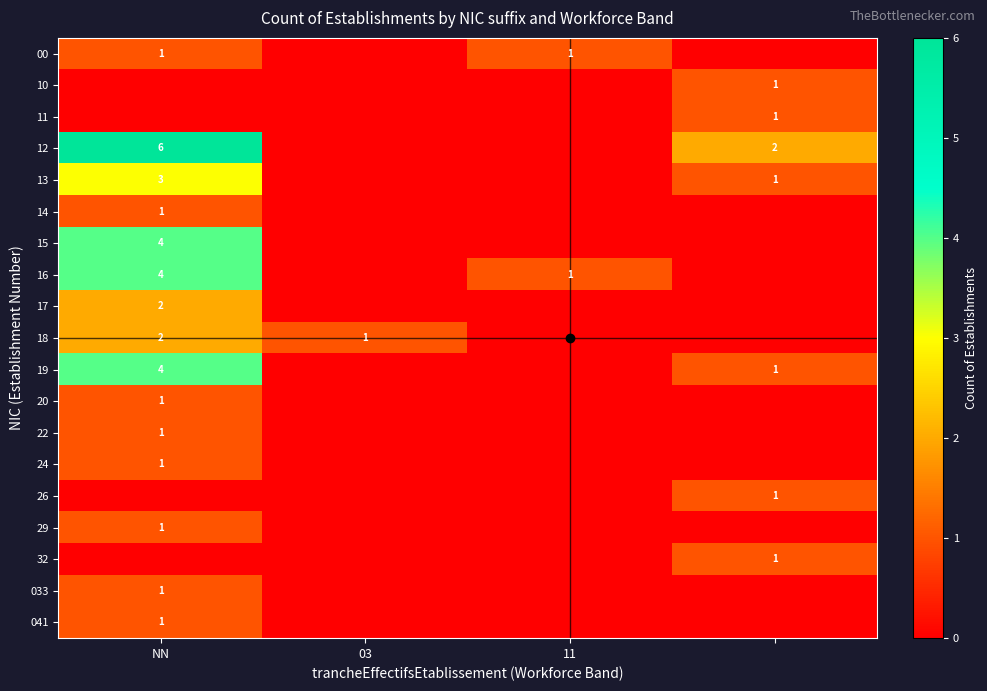

What is the total value across all series at 3?

8